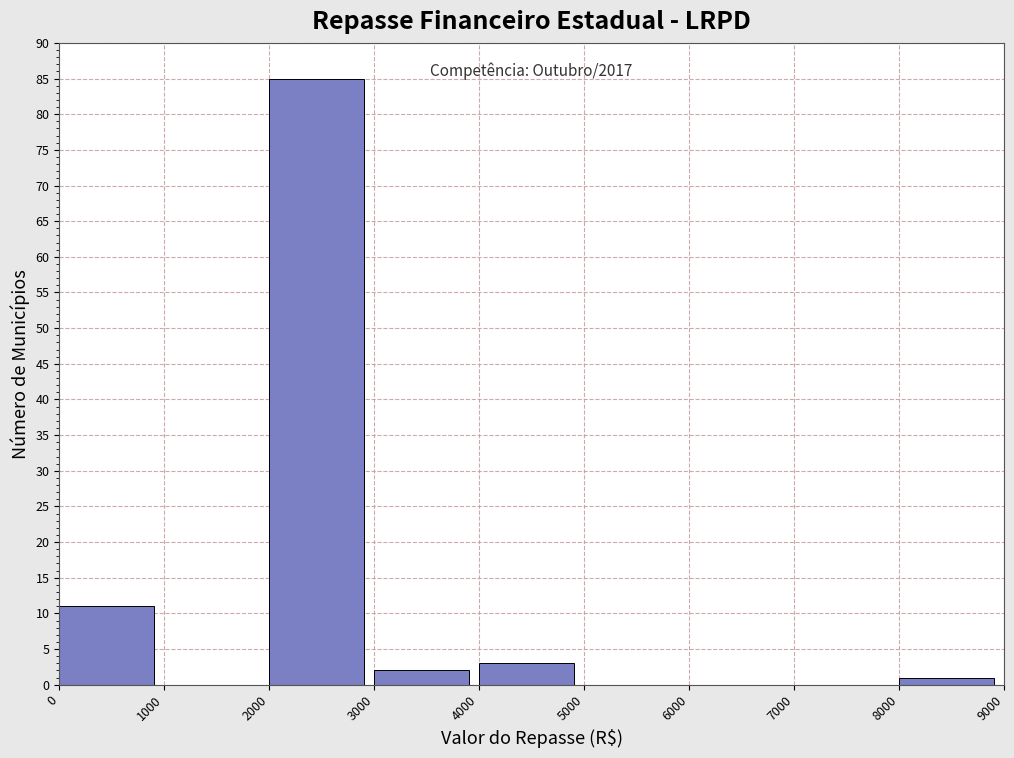

Over which range of the x-axis is the bar tallest?

2000 to 3000